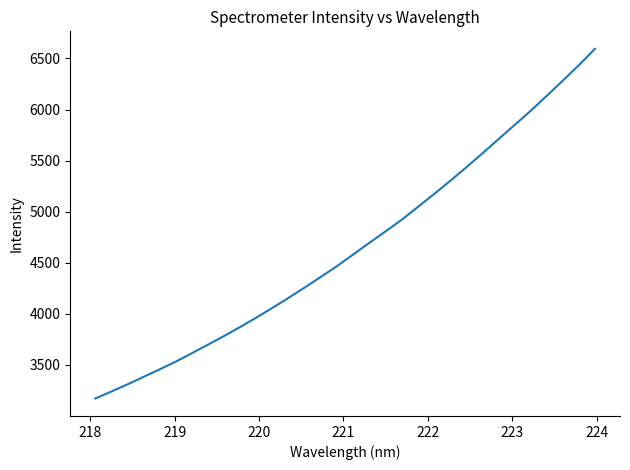

What is the difference between the maximum and minimum values?

3421.7